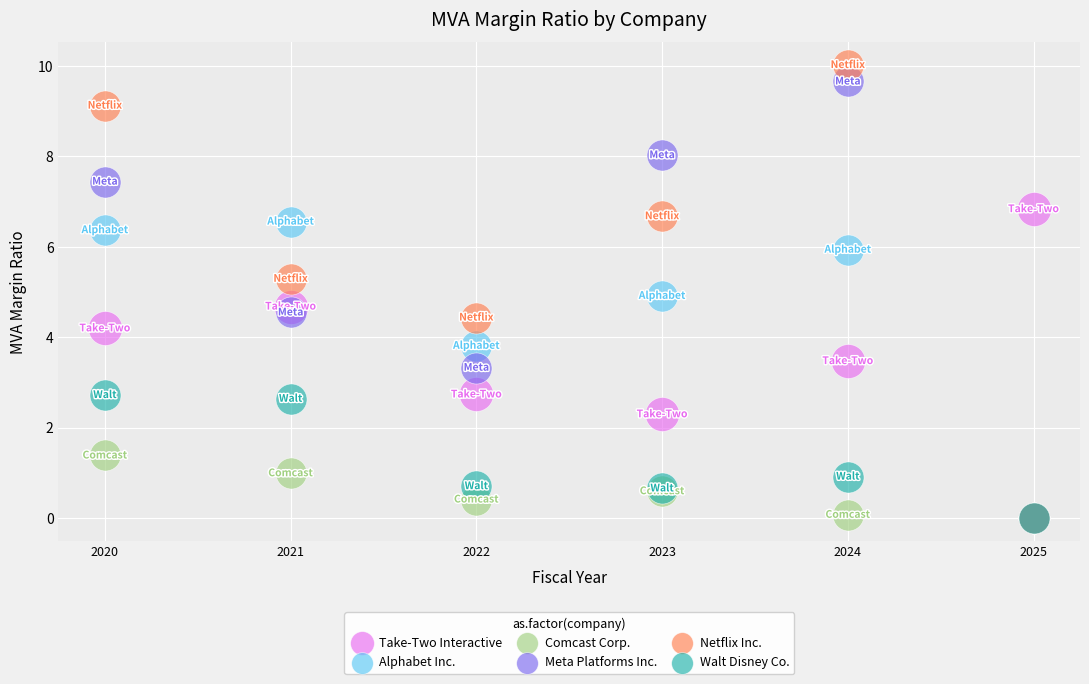

What are all the series names shown in the legend?

Take-Two Interactive, Alphabet Inc., Comcast Corp., Meta Platforms Inc., Netflix Inc., Walt Disney Co.